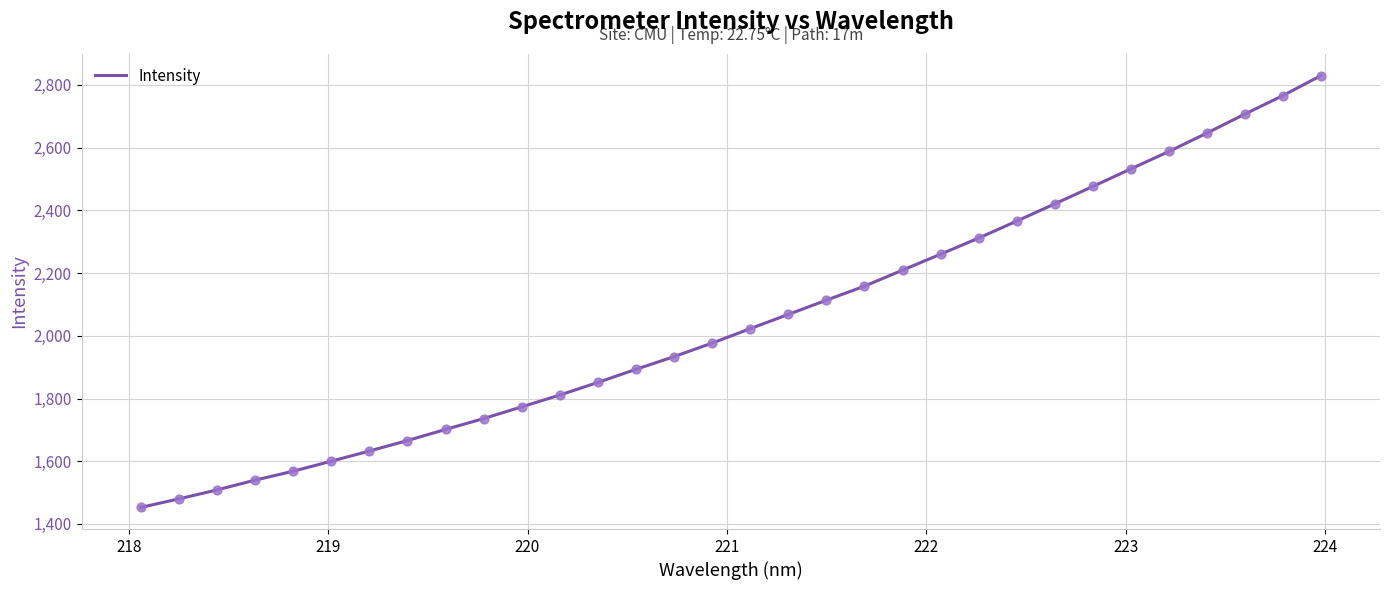

What is the difference between the maximum and minimum values?

1376.8